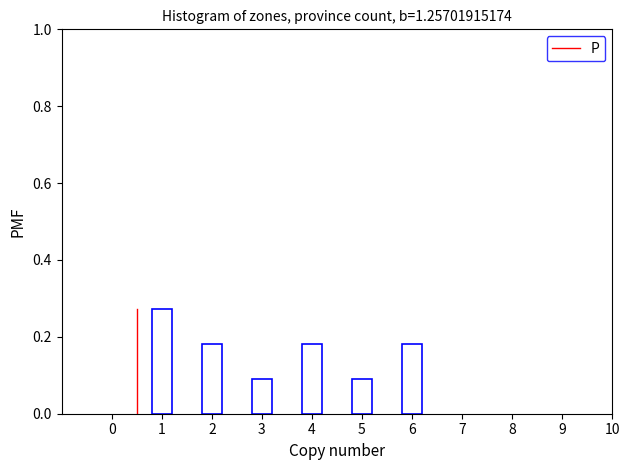

True or false: the data shows 0.1 at 6.

False